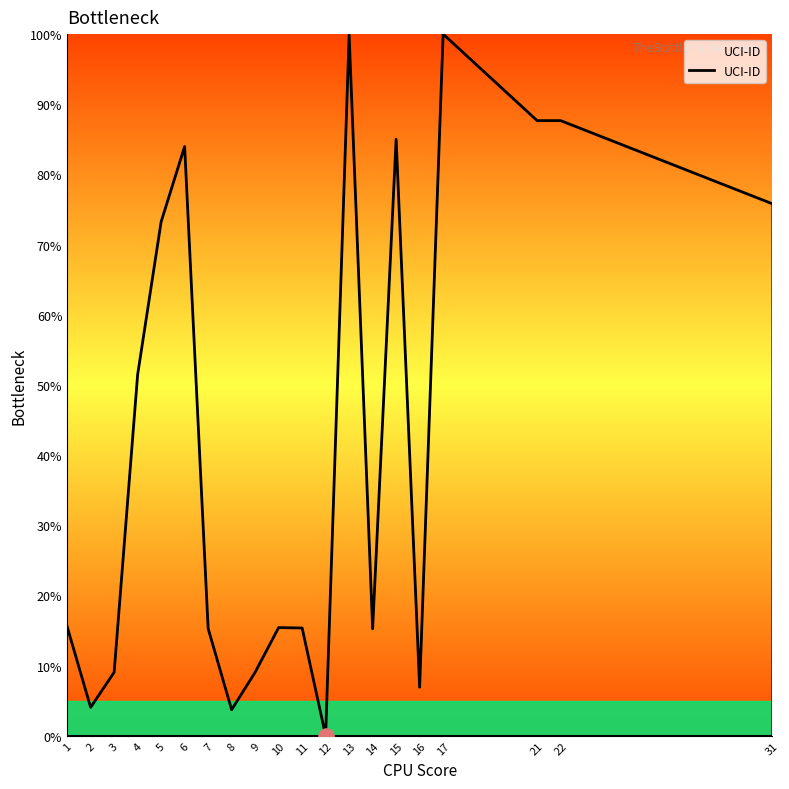

What is the ratio of the value at 16 to the value at 21?

0.1